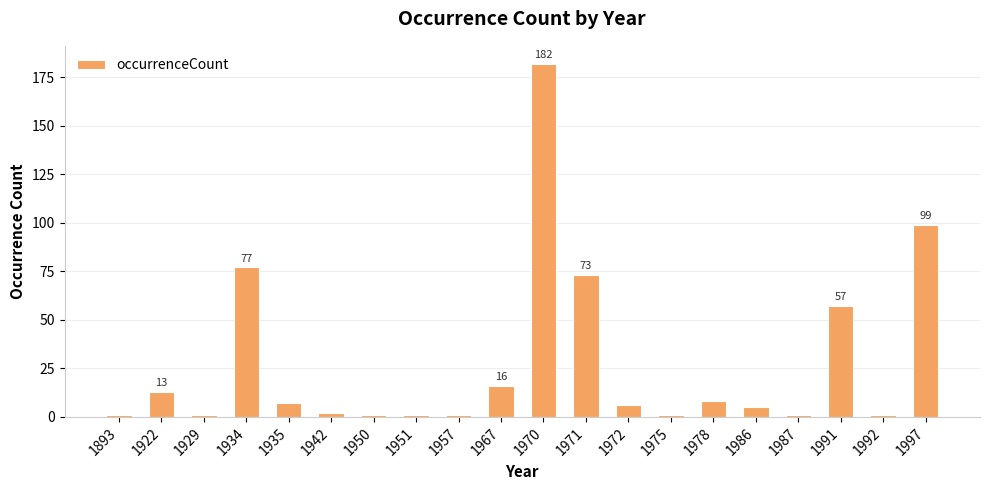

What is the greatest value displayed?

182